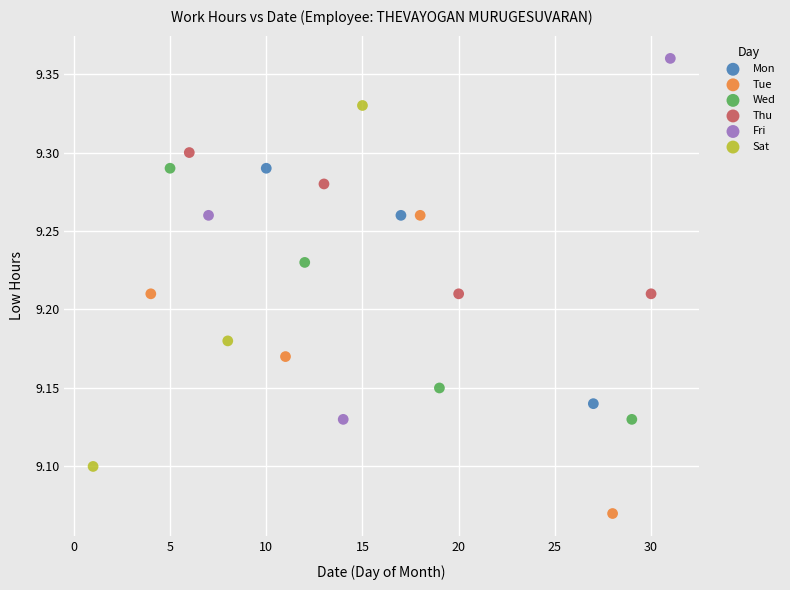

Which series contains the highest Y value?

Fri